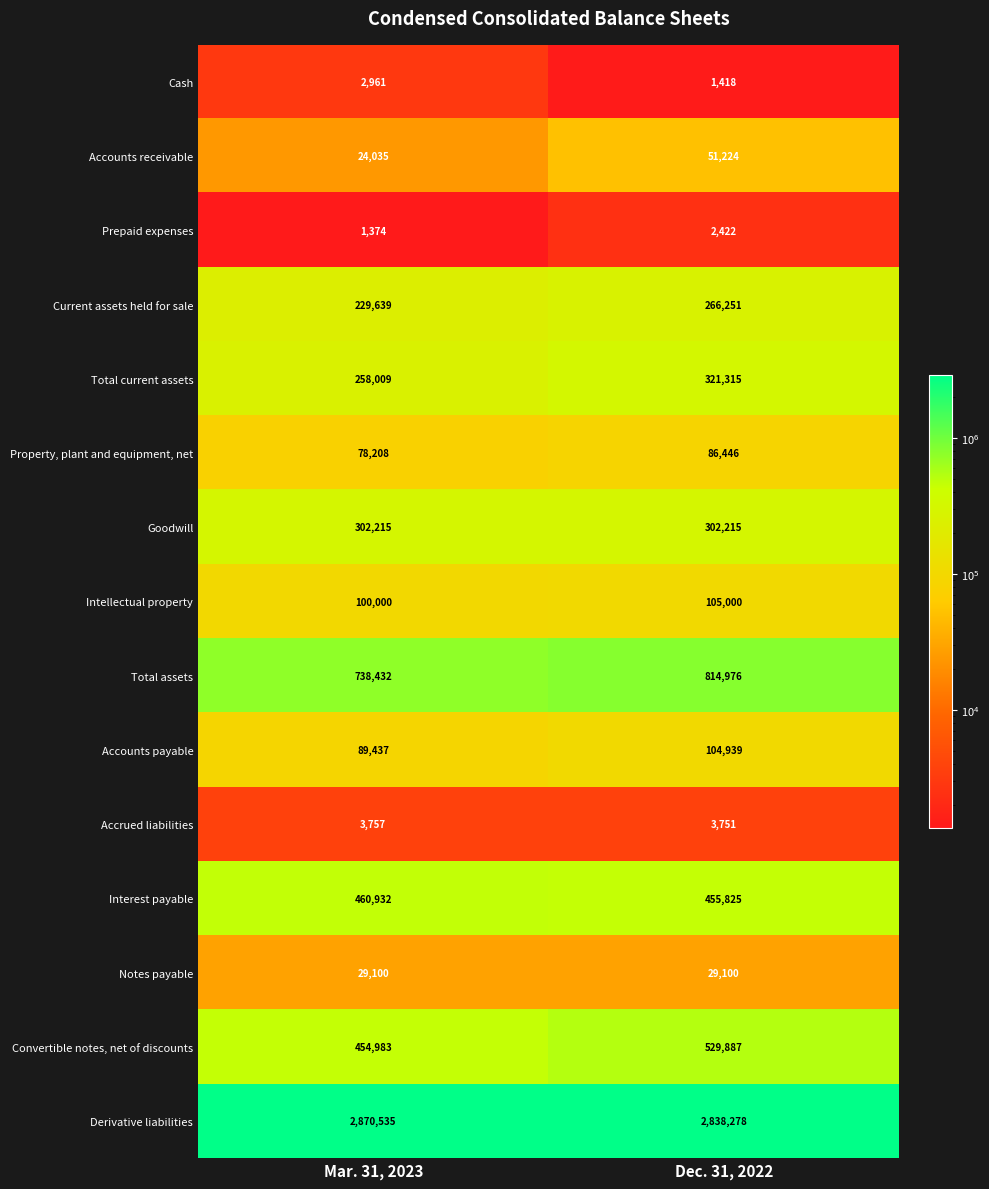

Which series has the widest spread of values?

Total assets